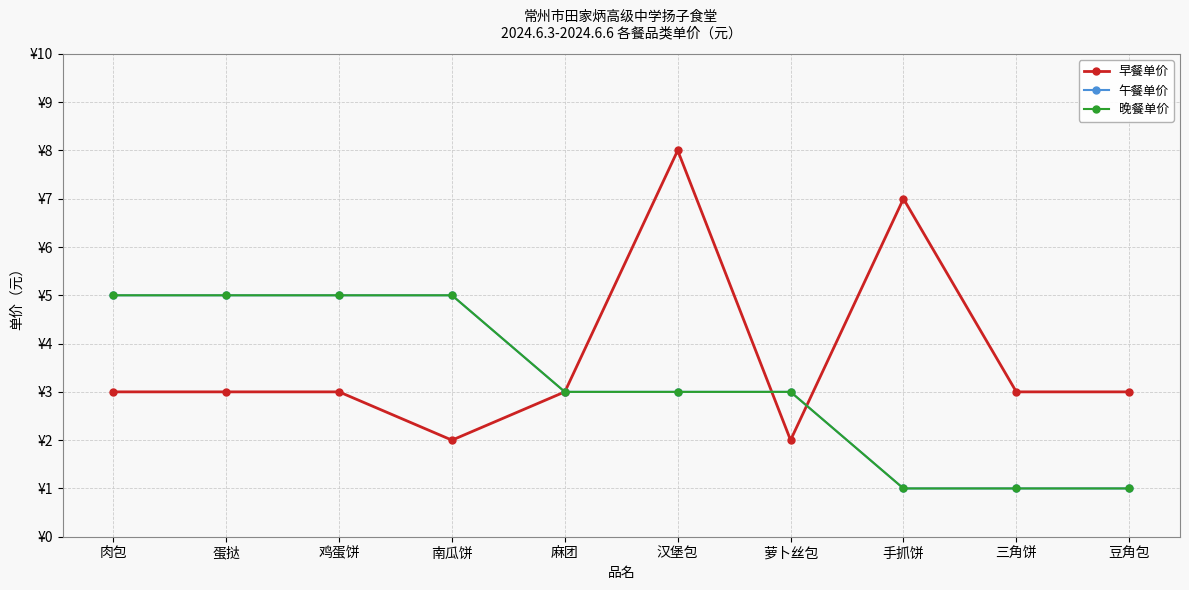

Does the chart have visible grid lines?

Yes